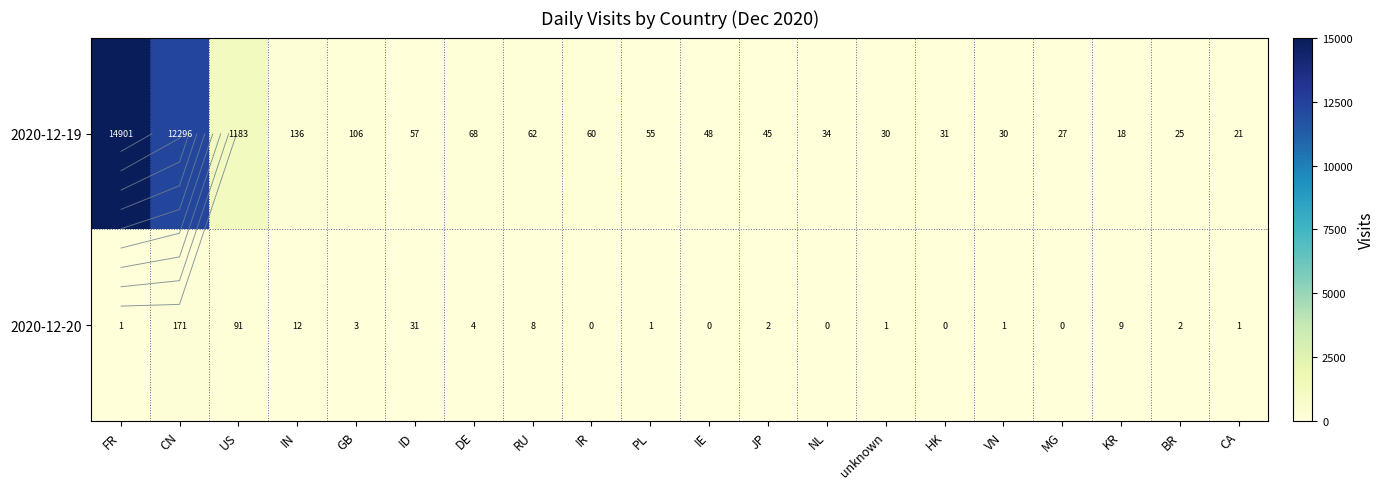

Is the value of 2020-12-19 at RU greater than the value of 2020-12-20 at CA?

Yes